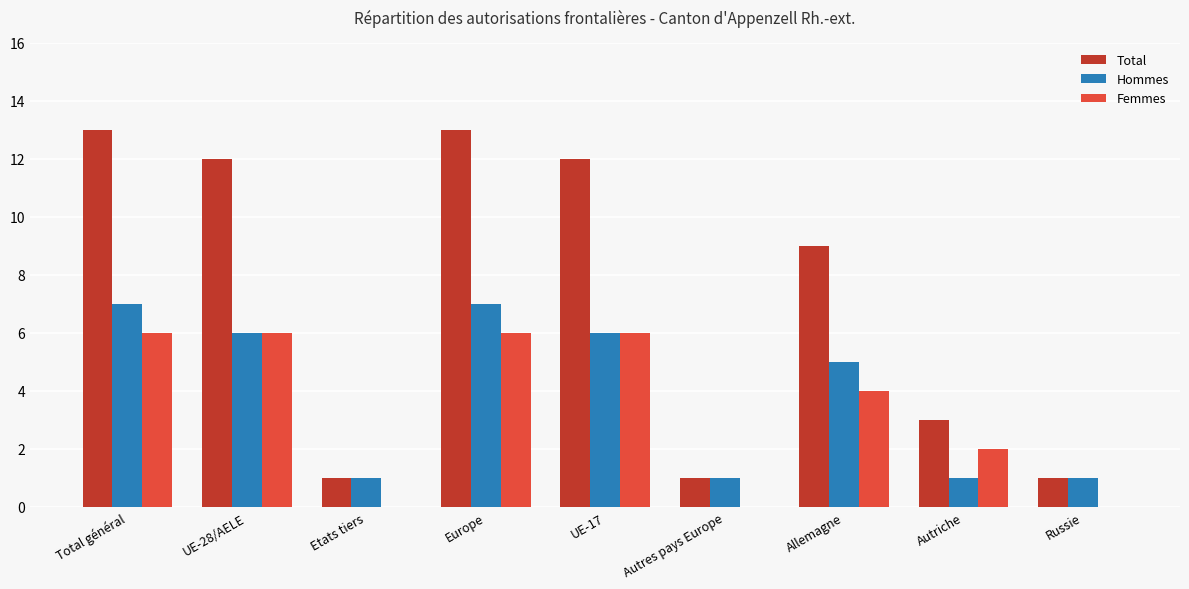

Is the value of Total at Total général greater than the value of Femmes at UE-17?

Yes